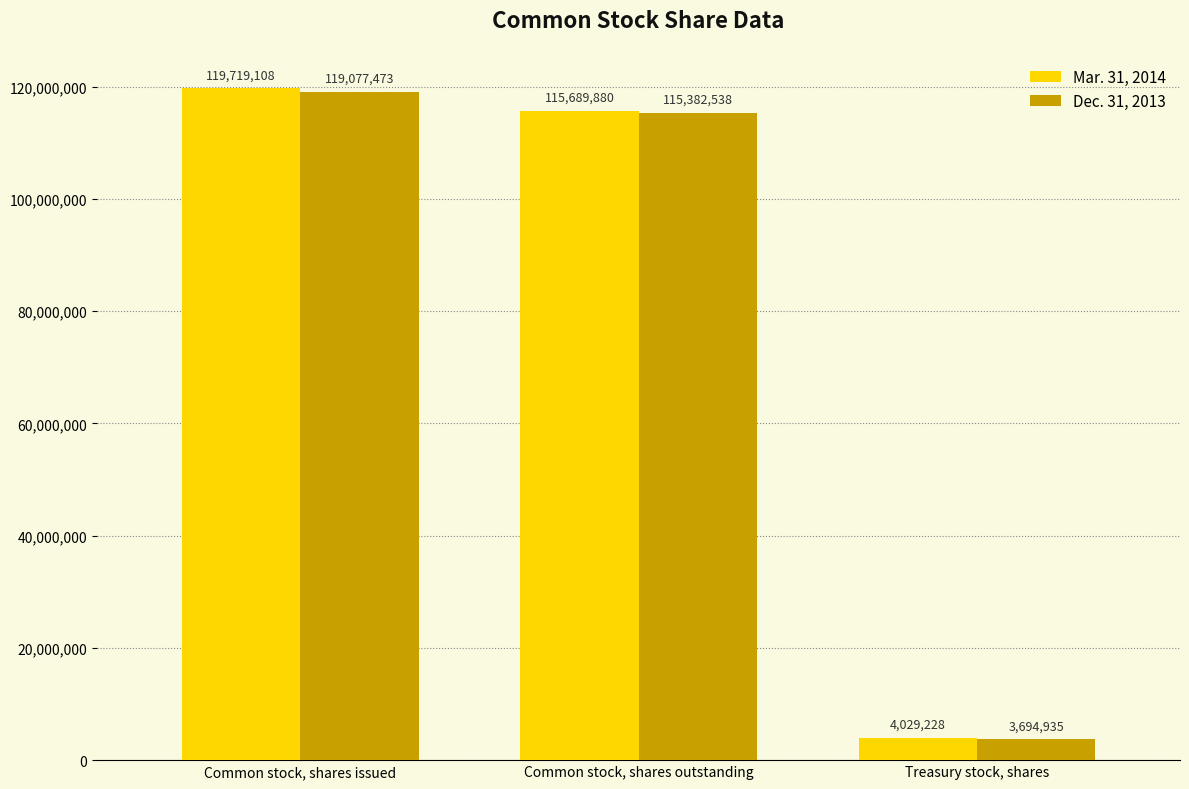

What is the average value of the Mar. 31, 2014 series?

79812739